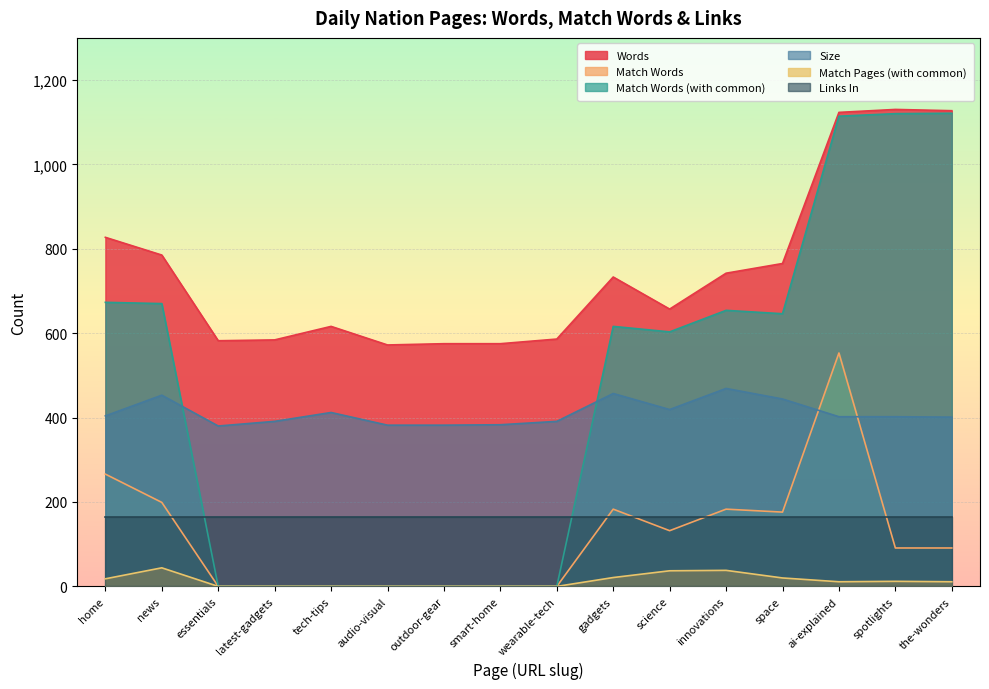

What position from the left is ai-explained?

14